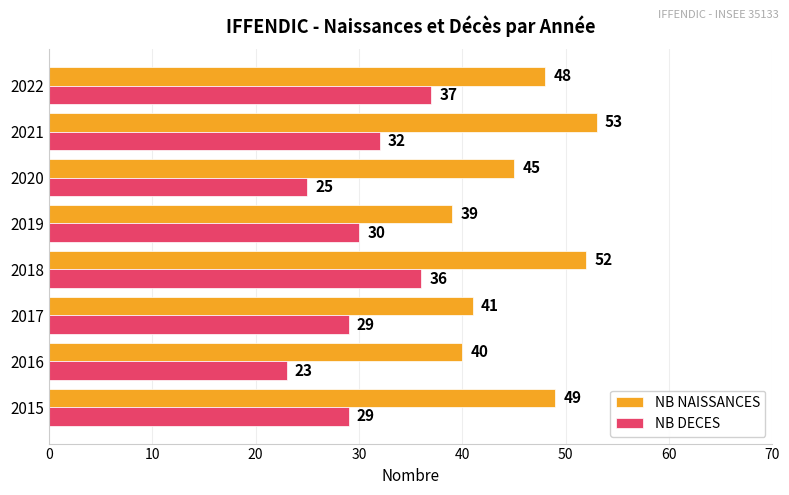

What is the sum of the NB DECES values at 2021 and 2022?

69